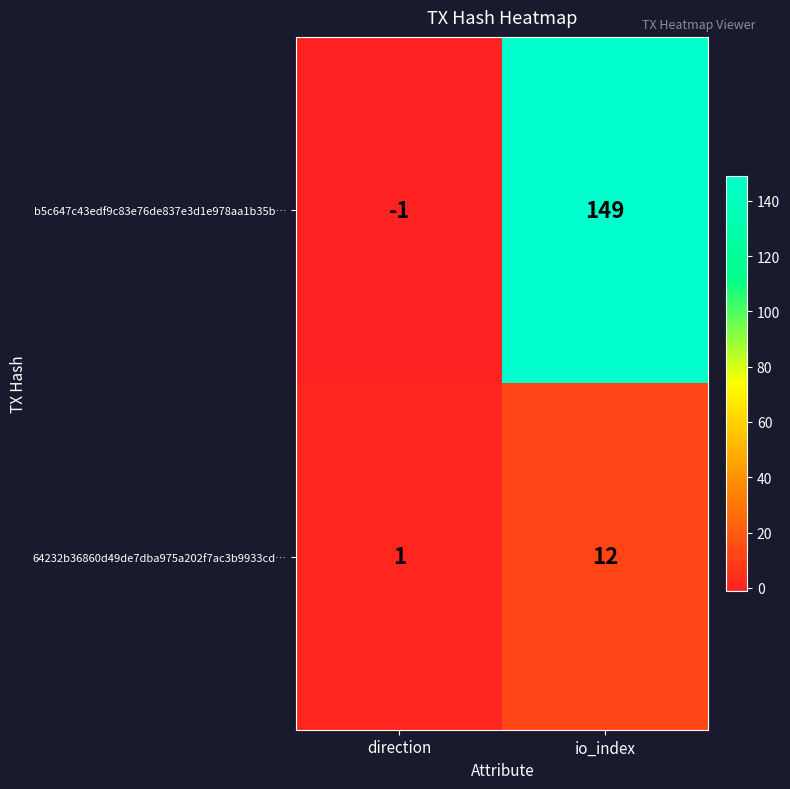

Reading right to left, transcribe all the data shown in this chart.

b5c647c43edf9c83e76de837e3d1e978aa1b35b…: io_index=149	direction=-1
64232b36860d49de7dba975a202f7ac3b9933cd…: io_index=12	direction=1